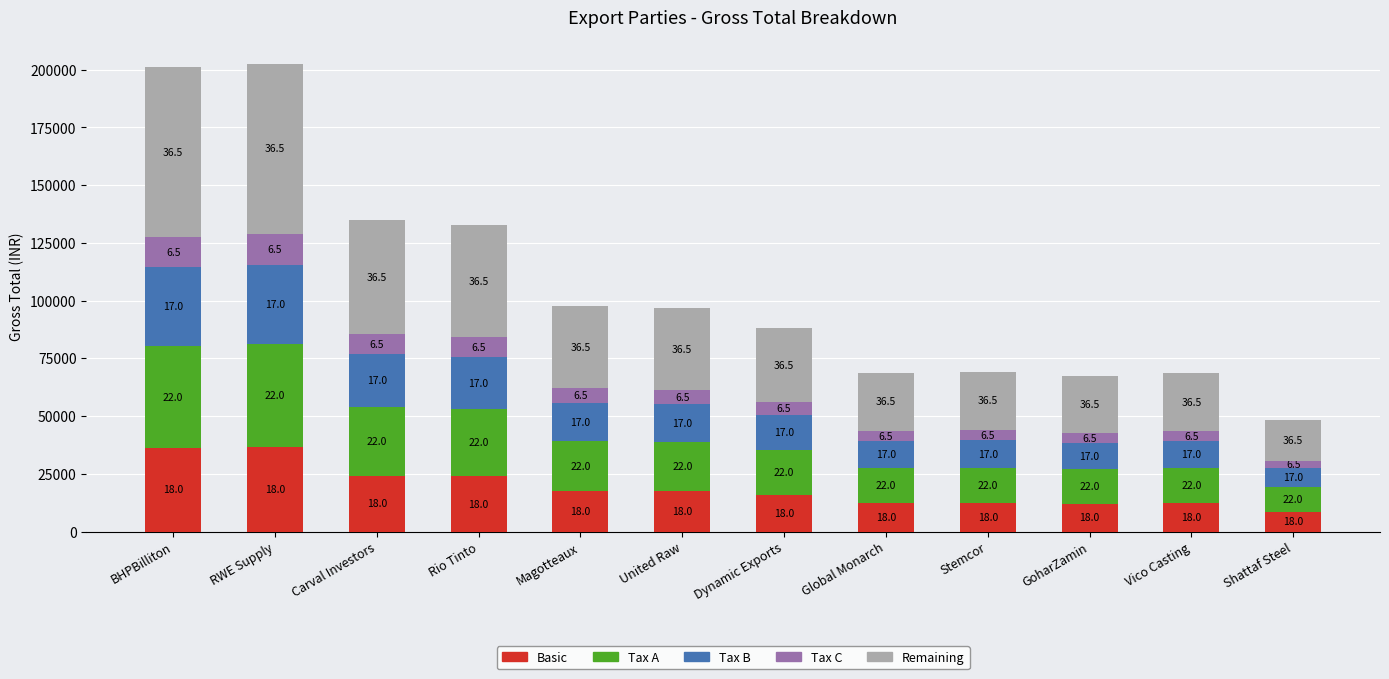

Which series changed the most between RWE Supply and Rio Tinto?

Remaining